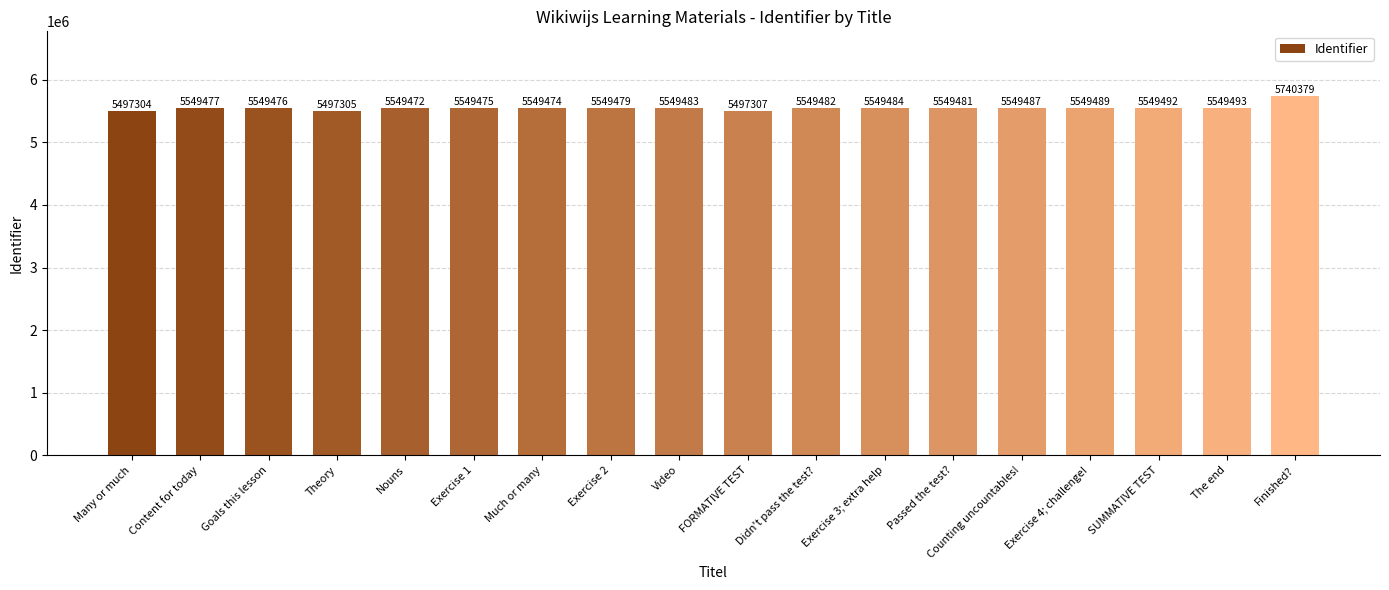

What is the sum of the values at Exercise 2 and Exercise 3; extra help?

11098963